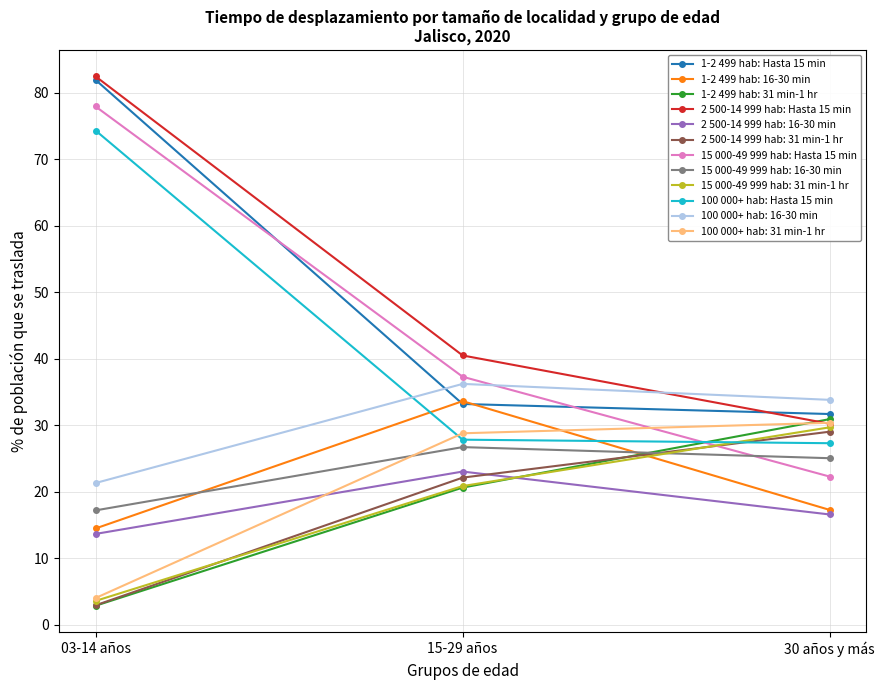

At which category is the sum across all series the highest?

03-14 años